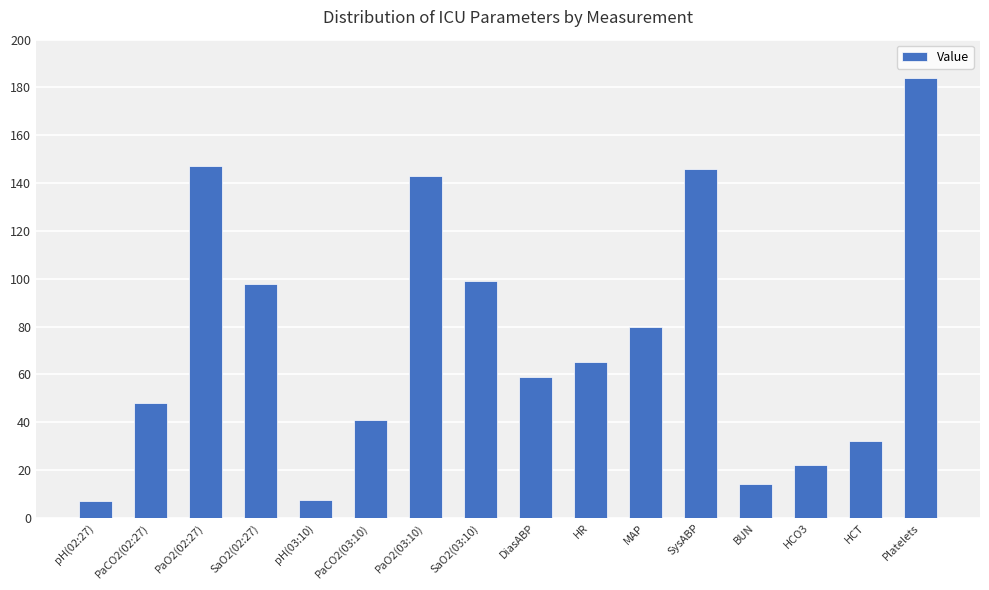

What is the difference between the maximum and minimum values?

176.7